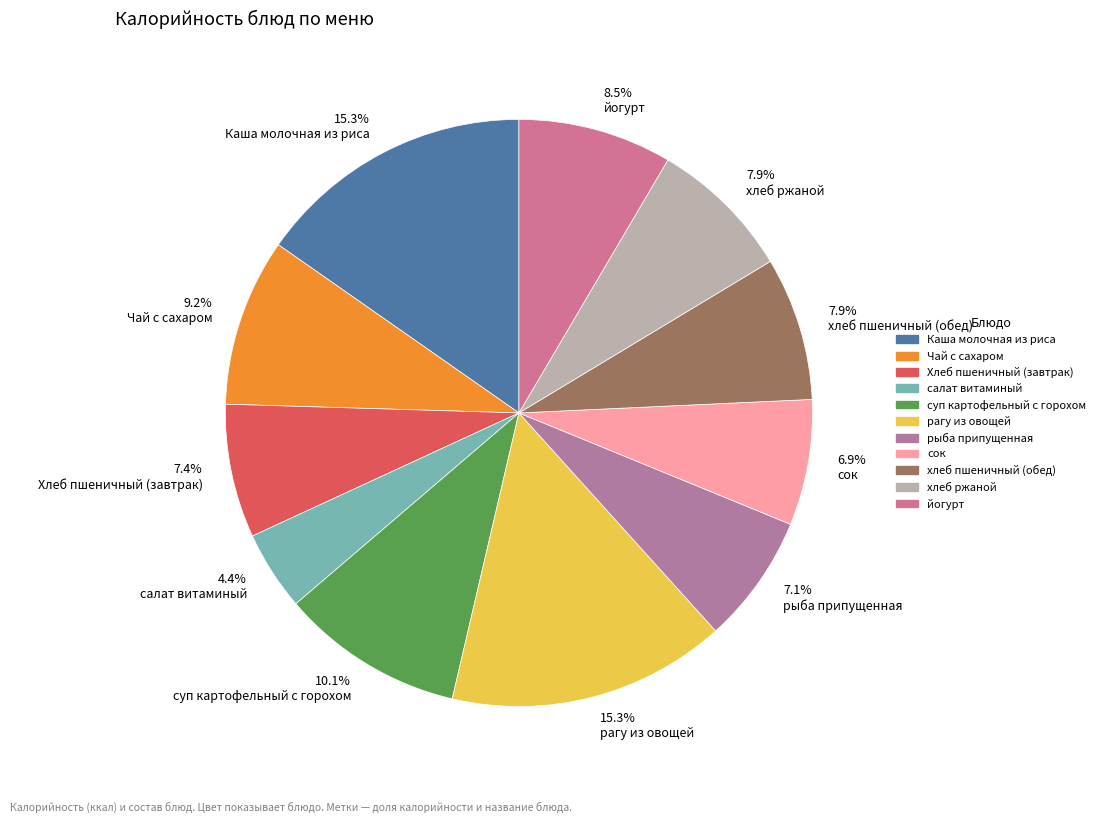

Does 15.3% рагу из овощей represent more than half of the total?

No